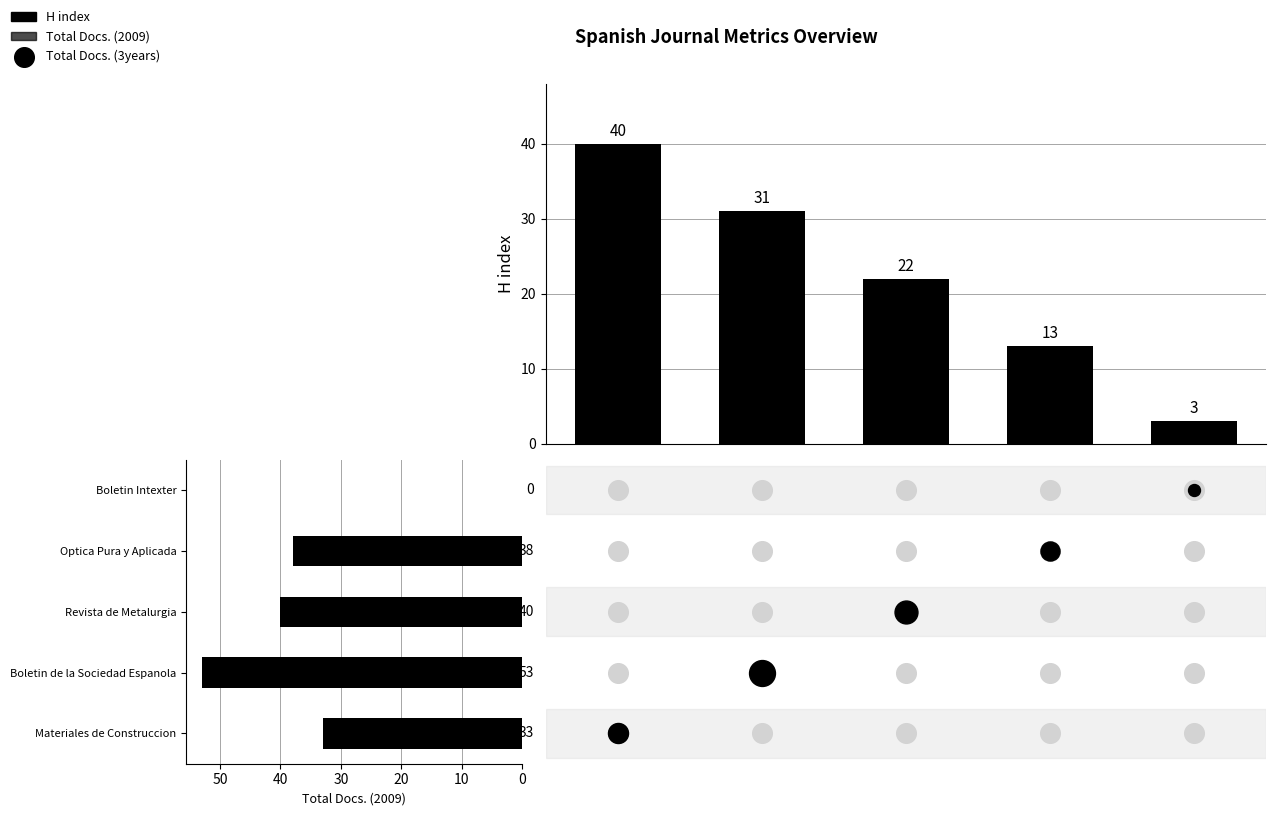

Which series has the largest total across all categories?

Total Docs. (2009)